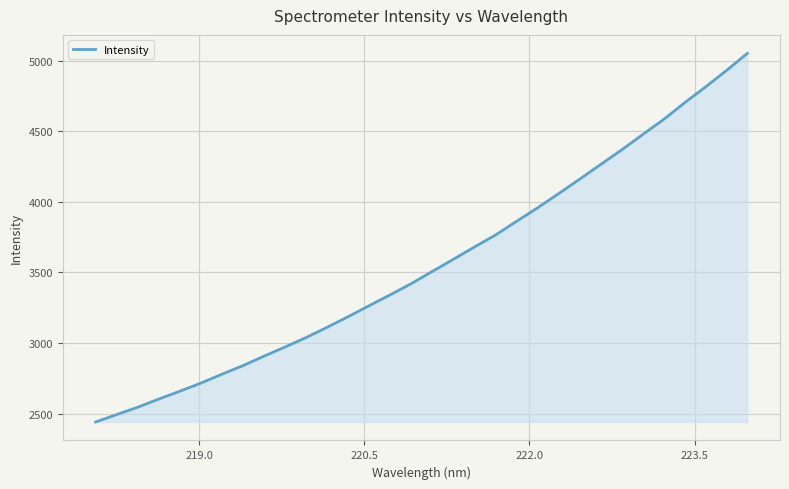

What is the minimum value shown in the chart?

2439.8